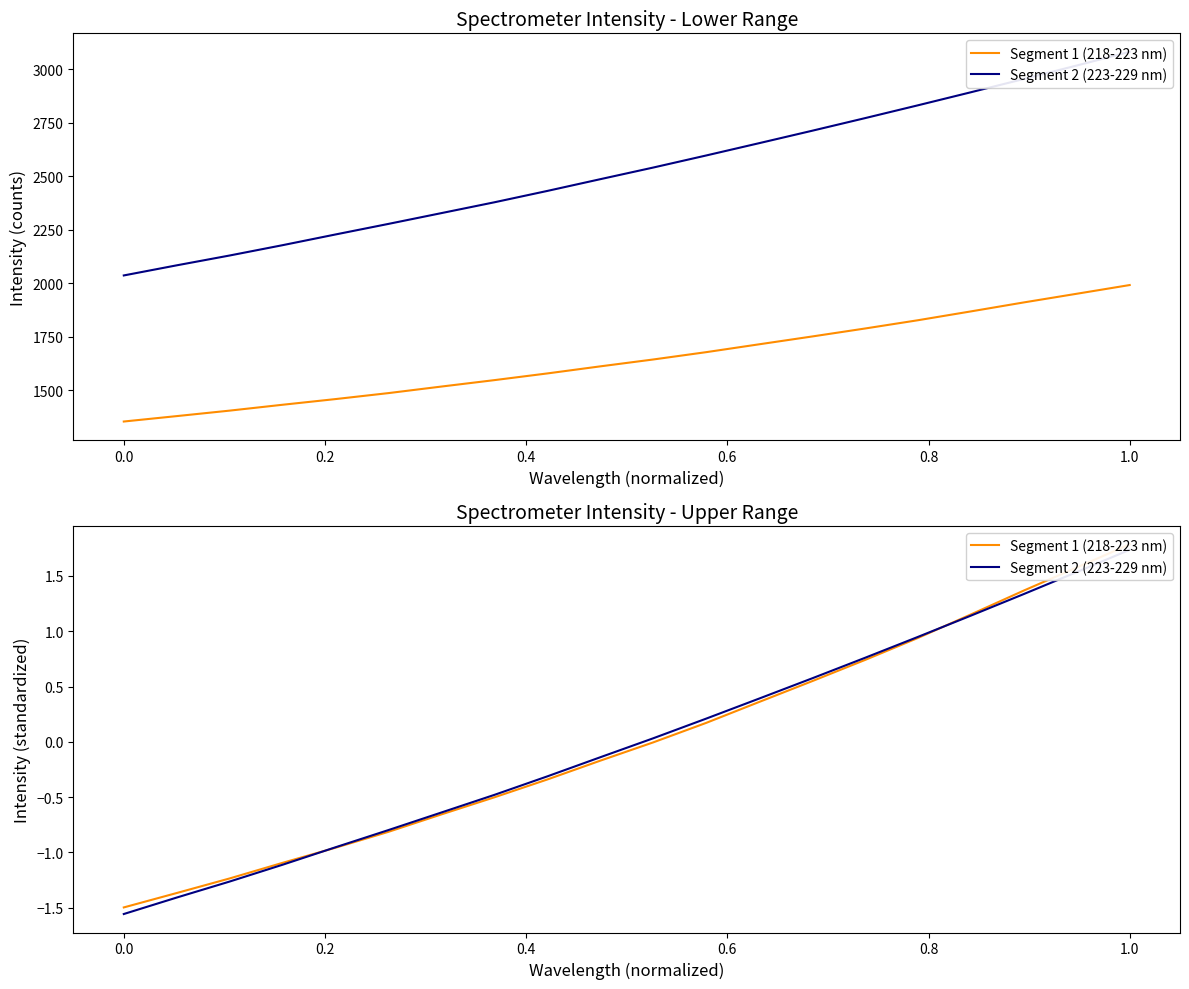

The Segment 1 (218-223 nm) series shows 0.5 at 15. True or false?

False